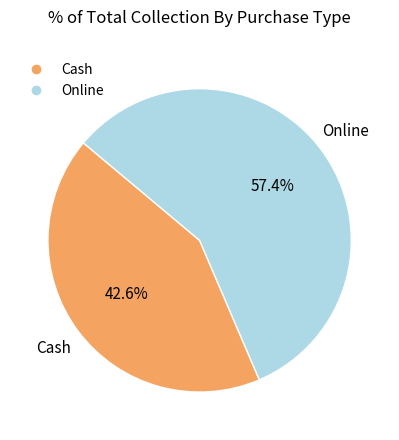

Between Cash and Online, which is larger?

Online